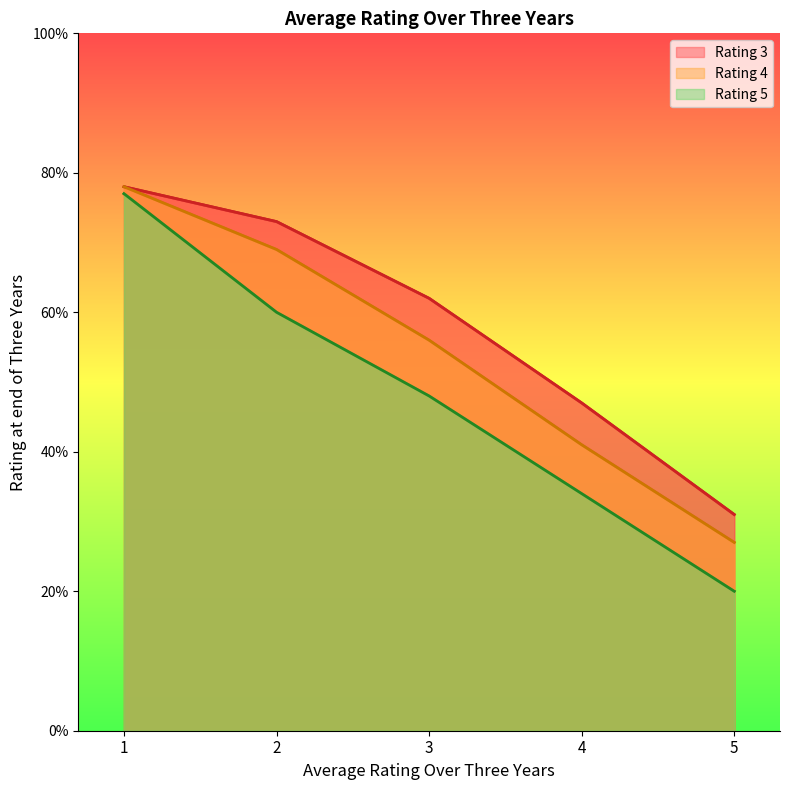

What is the difference between the maximum and minimum values in the Rating 5 series?

0.6